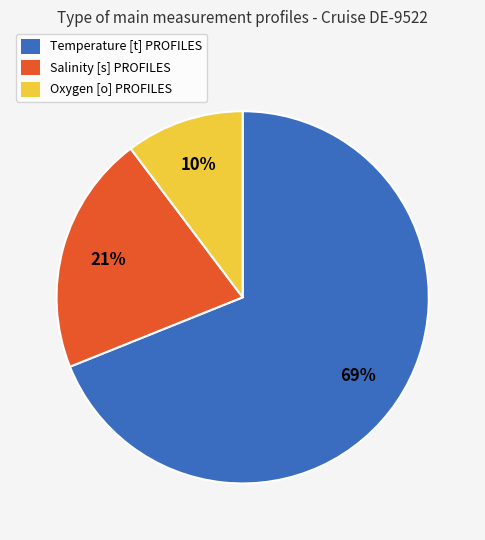

Is it true that Salinity [s] PROFILES is 29% of the pie?

False